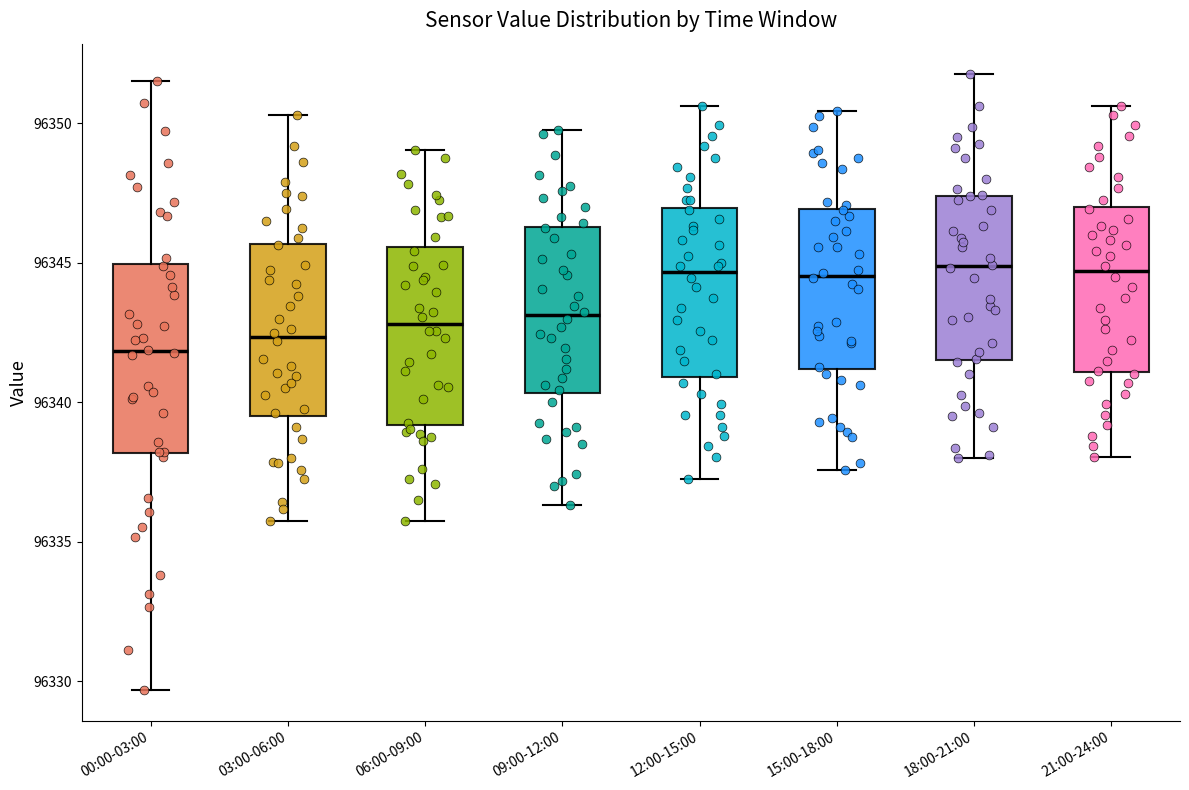

Where does the upper whisker of the box for 09:00-12:00 end on the y-axis? The values are not printed on the chart, so give them approximately, as read against the axis.

96350.0